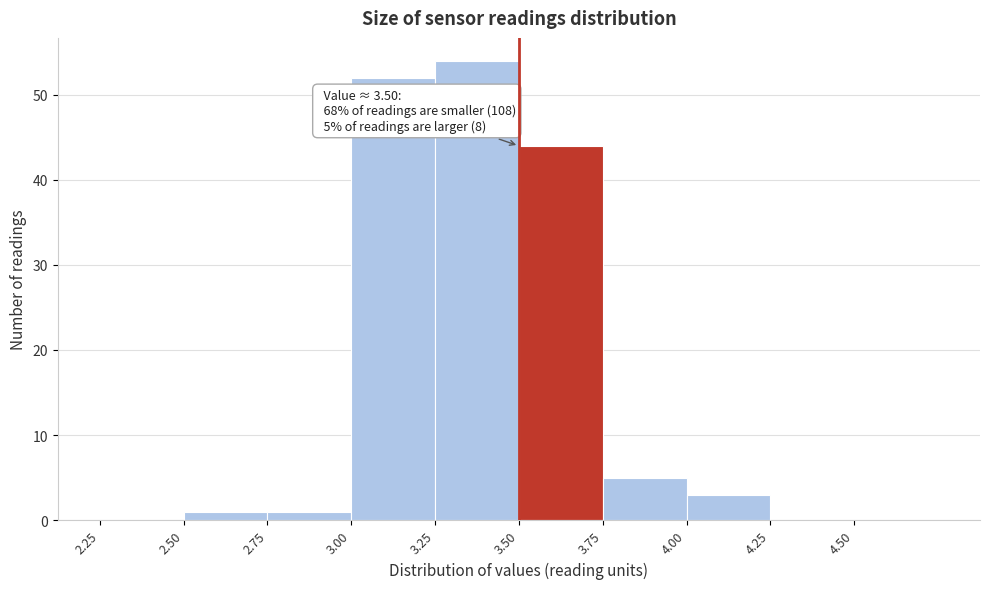

Which range on the x-axis has the tallest bar?

3.25 to 3.50